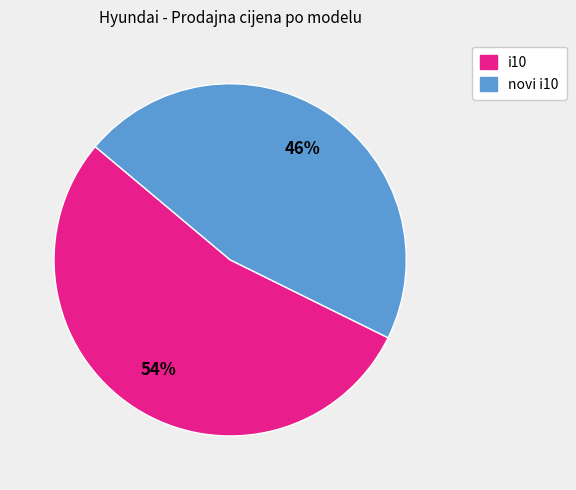

To the nearest percent, what is the average slice percentage?

50%